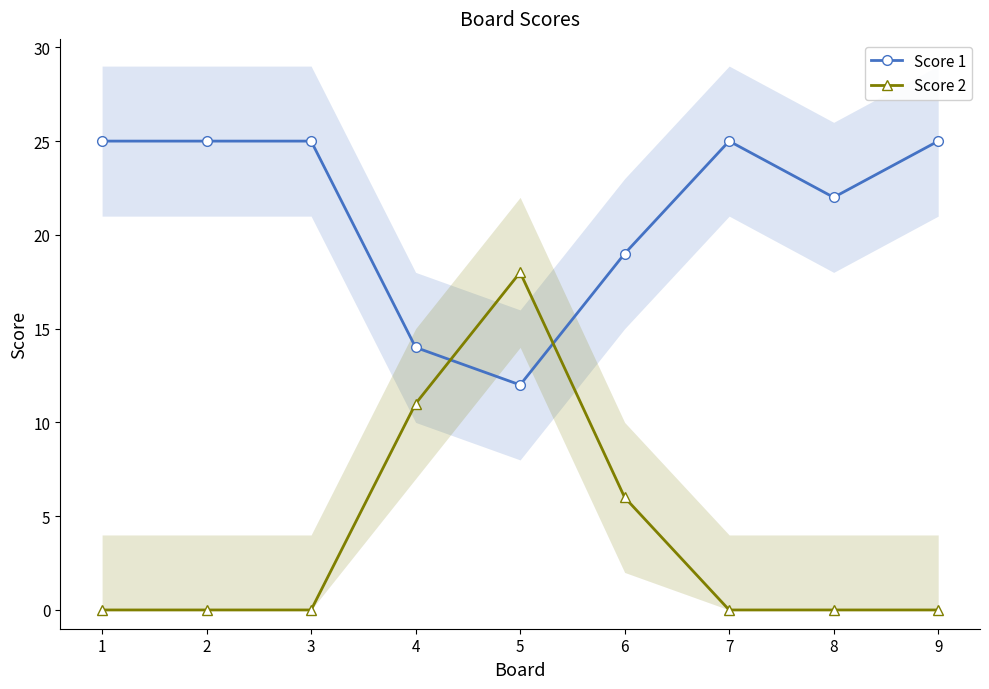

At 7, list the series in order from smallest to largest.

Score 2, Score 1